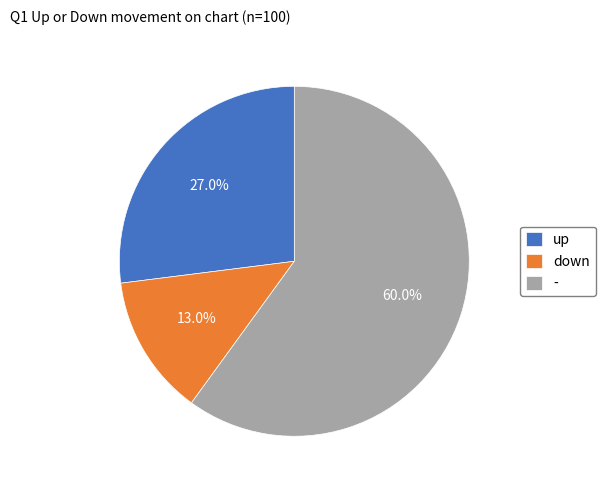

Count the number of slices in the pie.

3